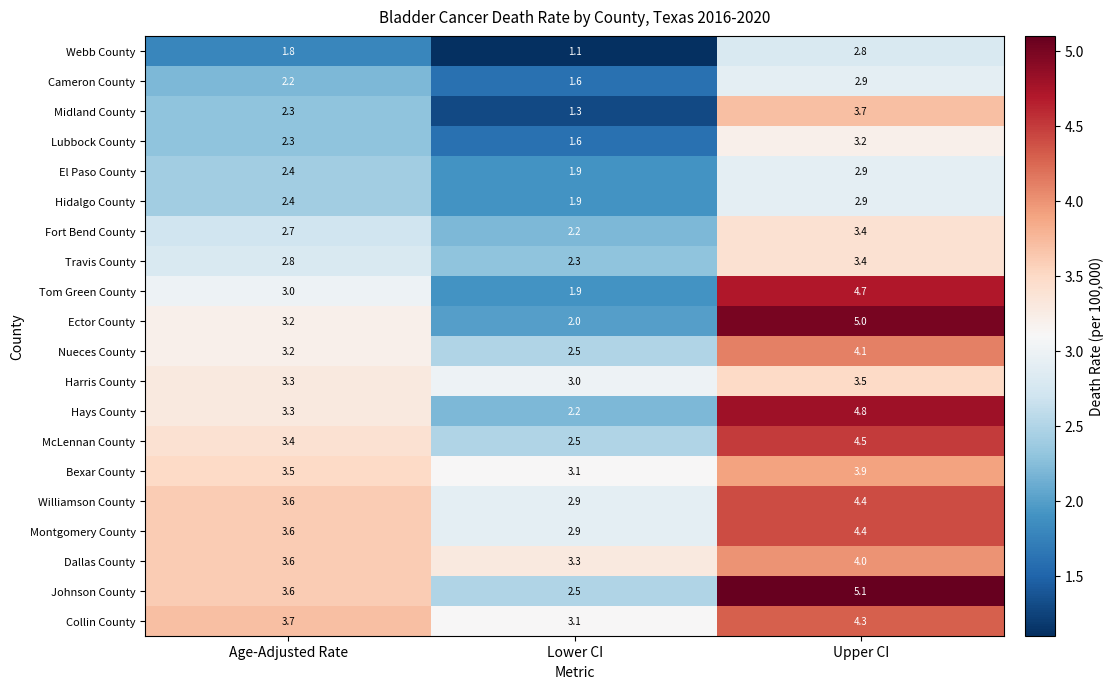

Which series has the largest total across all categories?

Johnson County